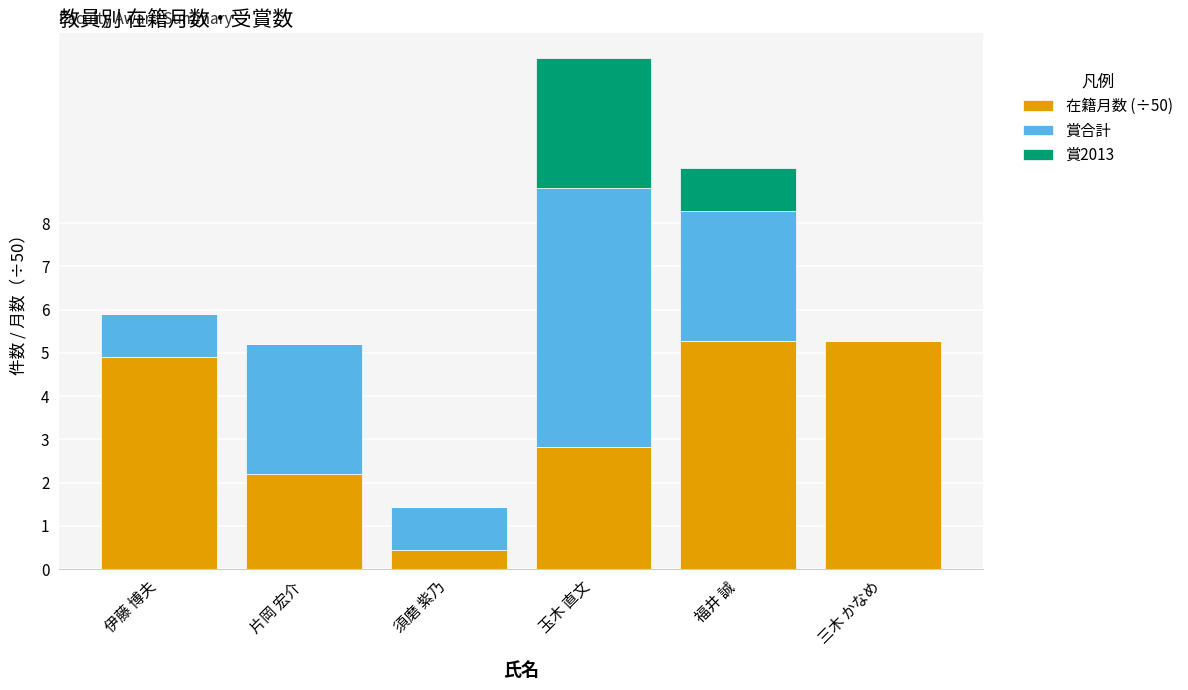

What is the highest value of the 在籍月数 (÷50) series?

5.3